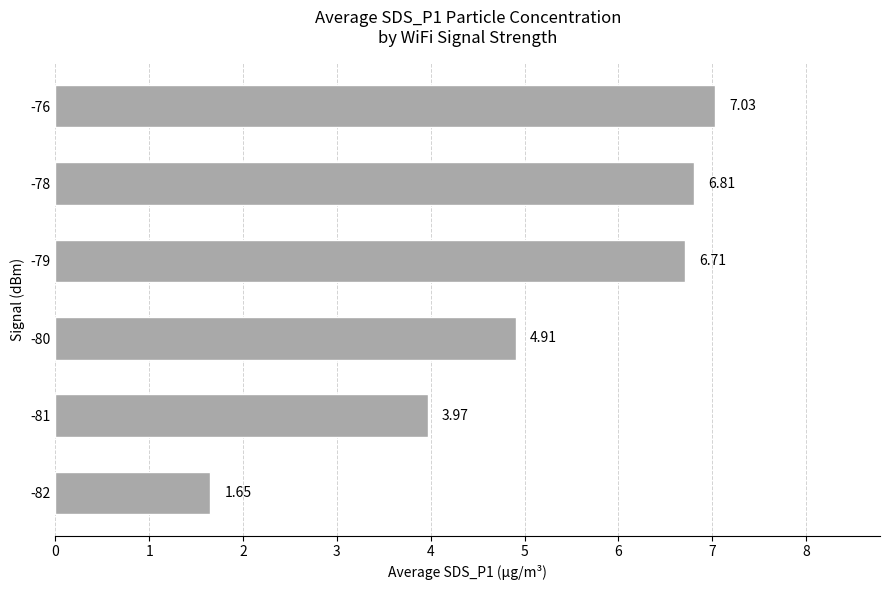

Count the number of data series in this chart.

1